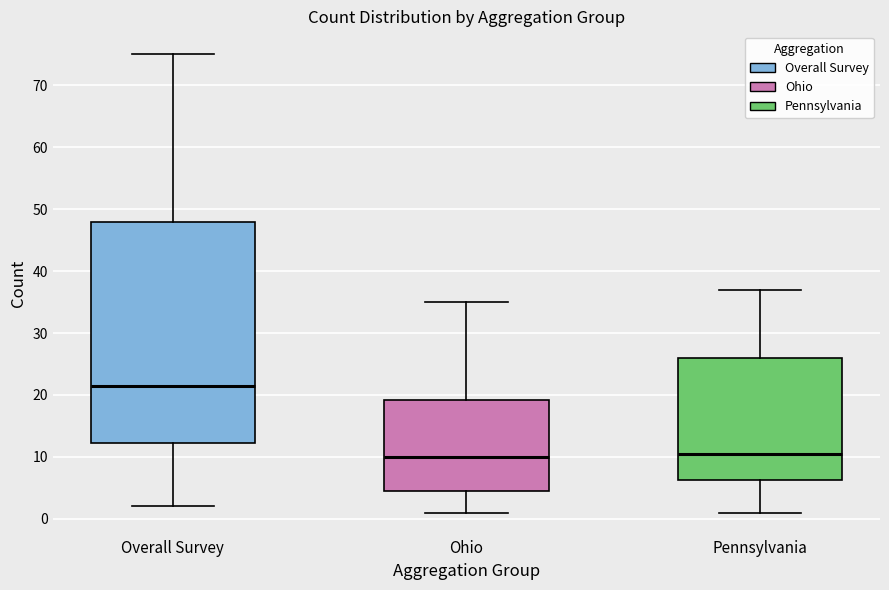

Reading left to right, read every box against the y-axis: the position of its median line, the range the box covers, and the ends of its whiskers. The values are not printed on the chart, so give them approximately, as read against the axis.

Overall Survey: median 22, box 12 to 48, whiskers 2 to 75
Ohio: median 10, box 5 to 19, whiskers 1 to 35
Pennsylvania: median 11, box 6 to 26, whiskers 1 to 37